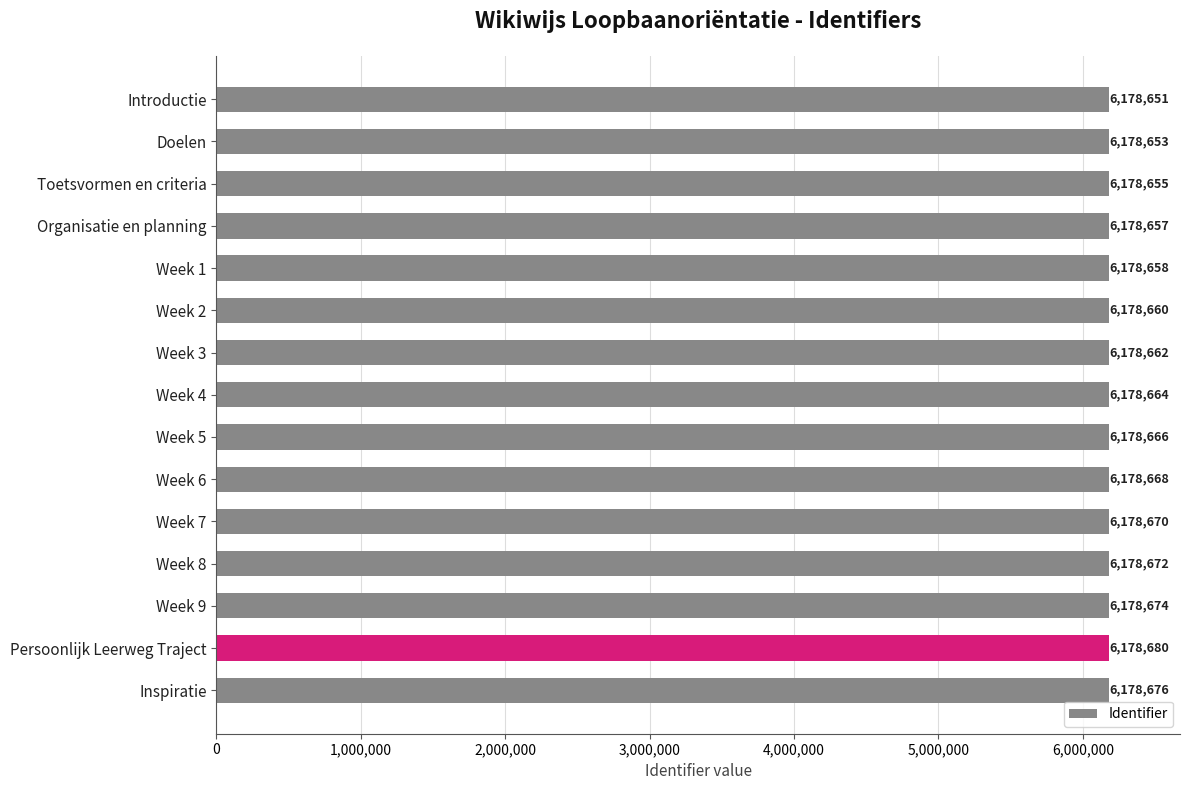

Approximately how many times larger is the value at Toetsvormen en criteria compared to Week 7?

1.0